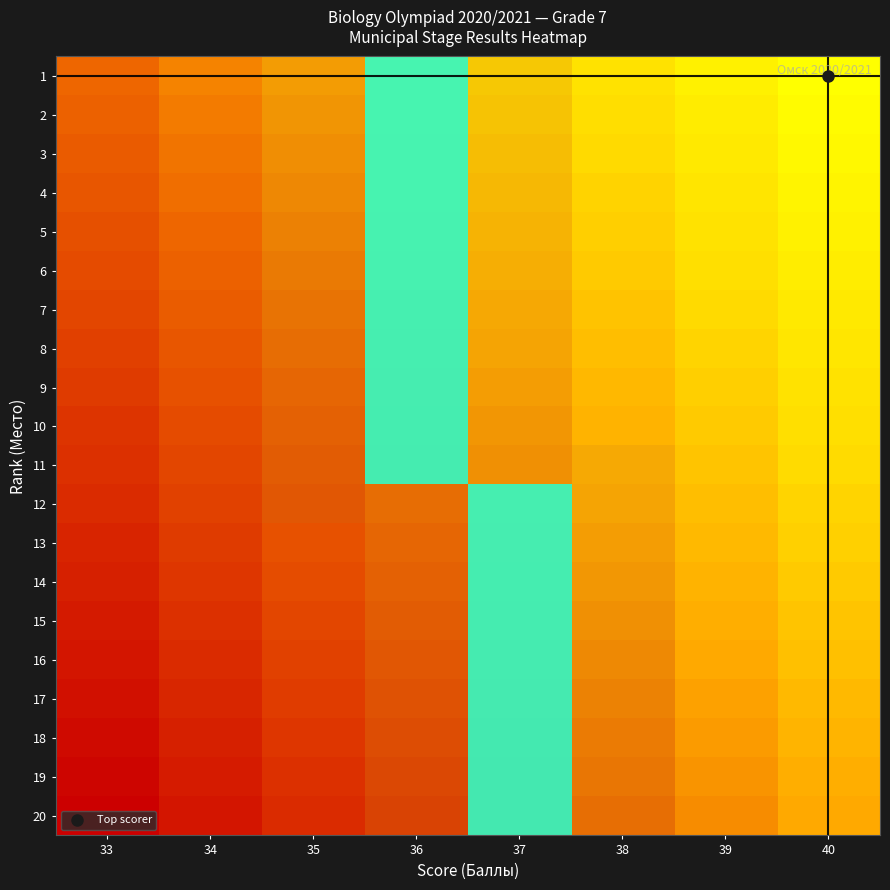

At which category is the sum across all series the highest?

36